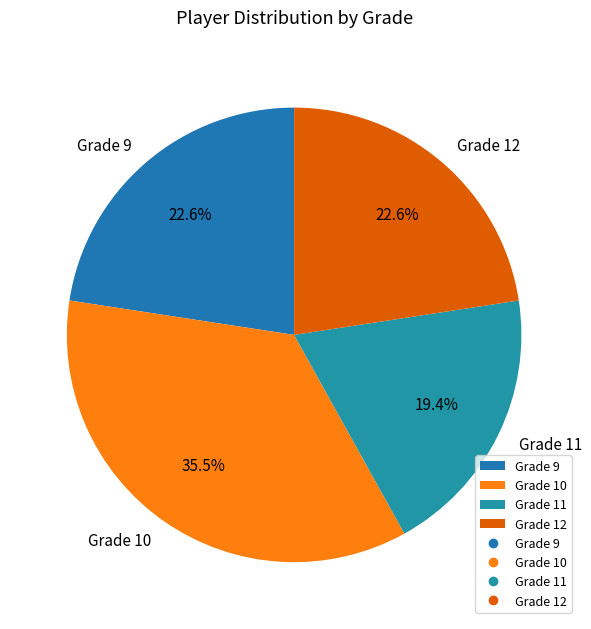

Between Grade 11 and Grade 9, which is larger?

Grade 9